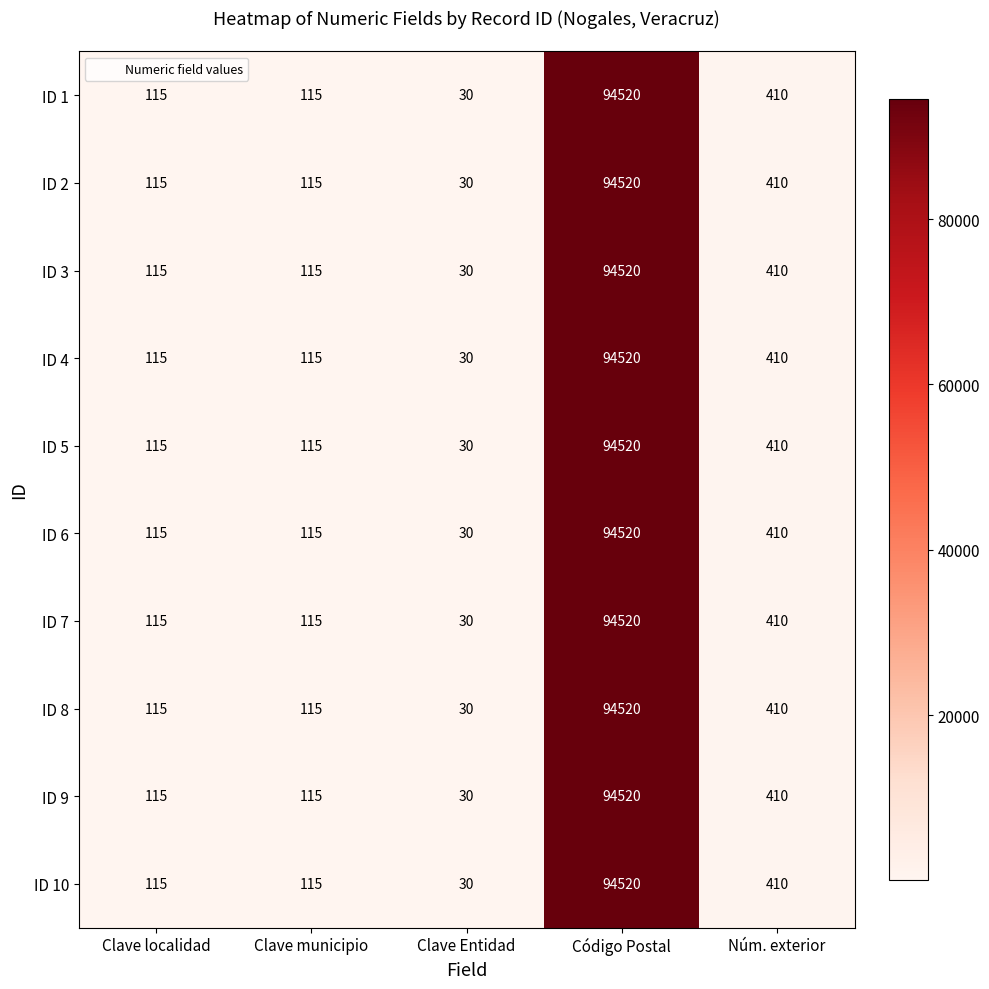

What is the difference between the second highest and second lowest values in the ID 7 series?

295